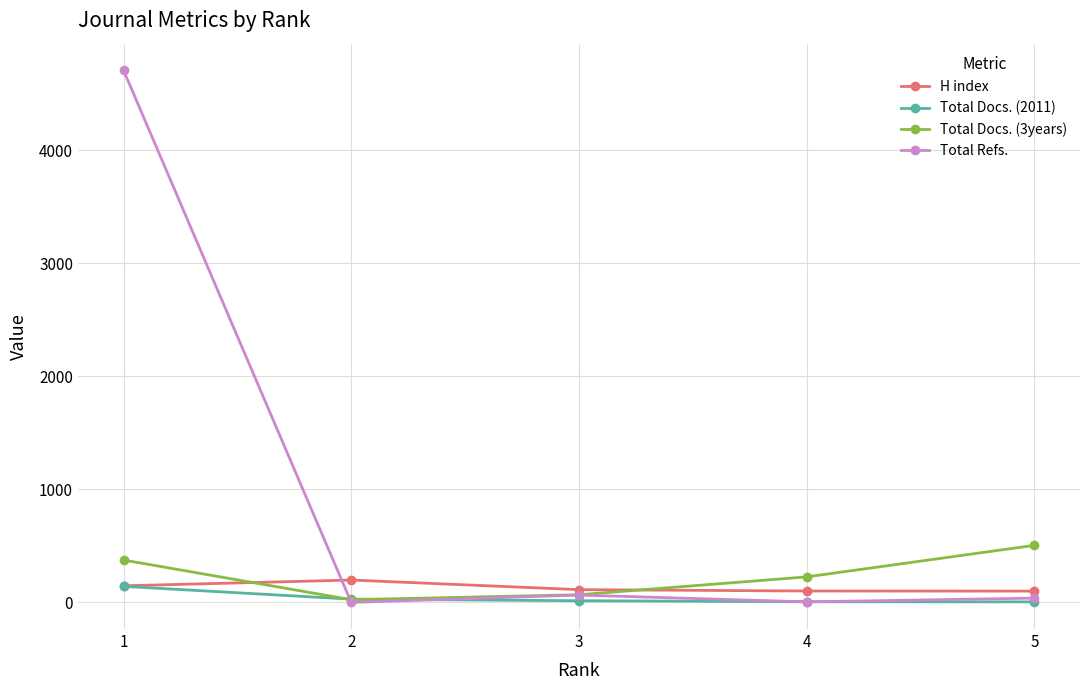

What is the total value across all series at 3?

261